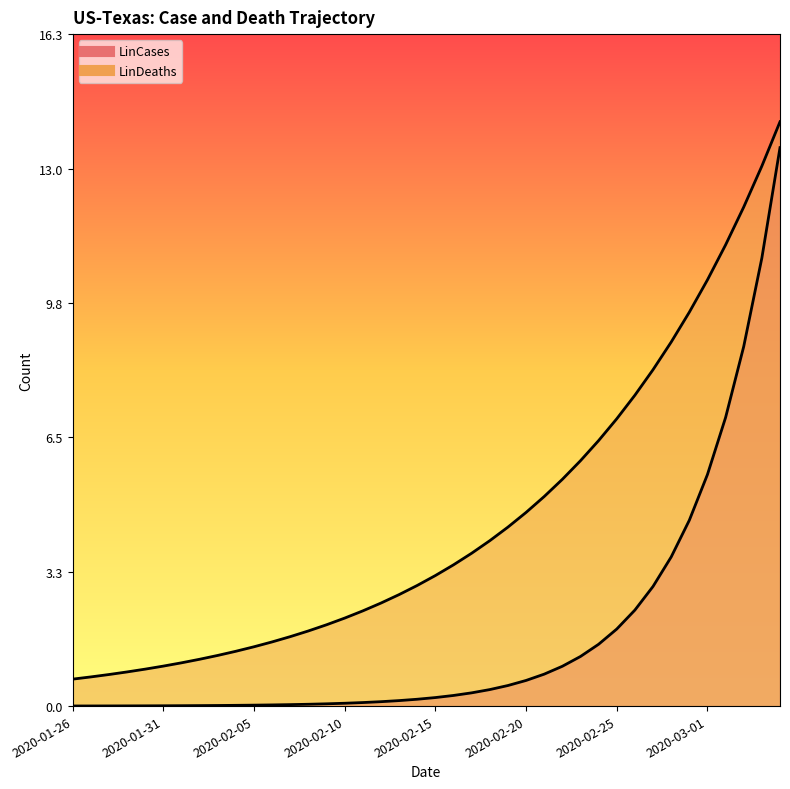

True or false: LinCases and LinDeaths cross at least once.

False